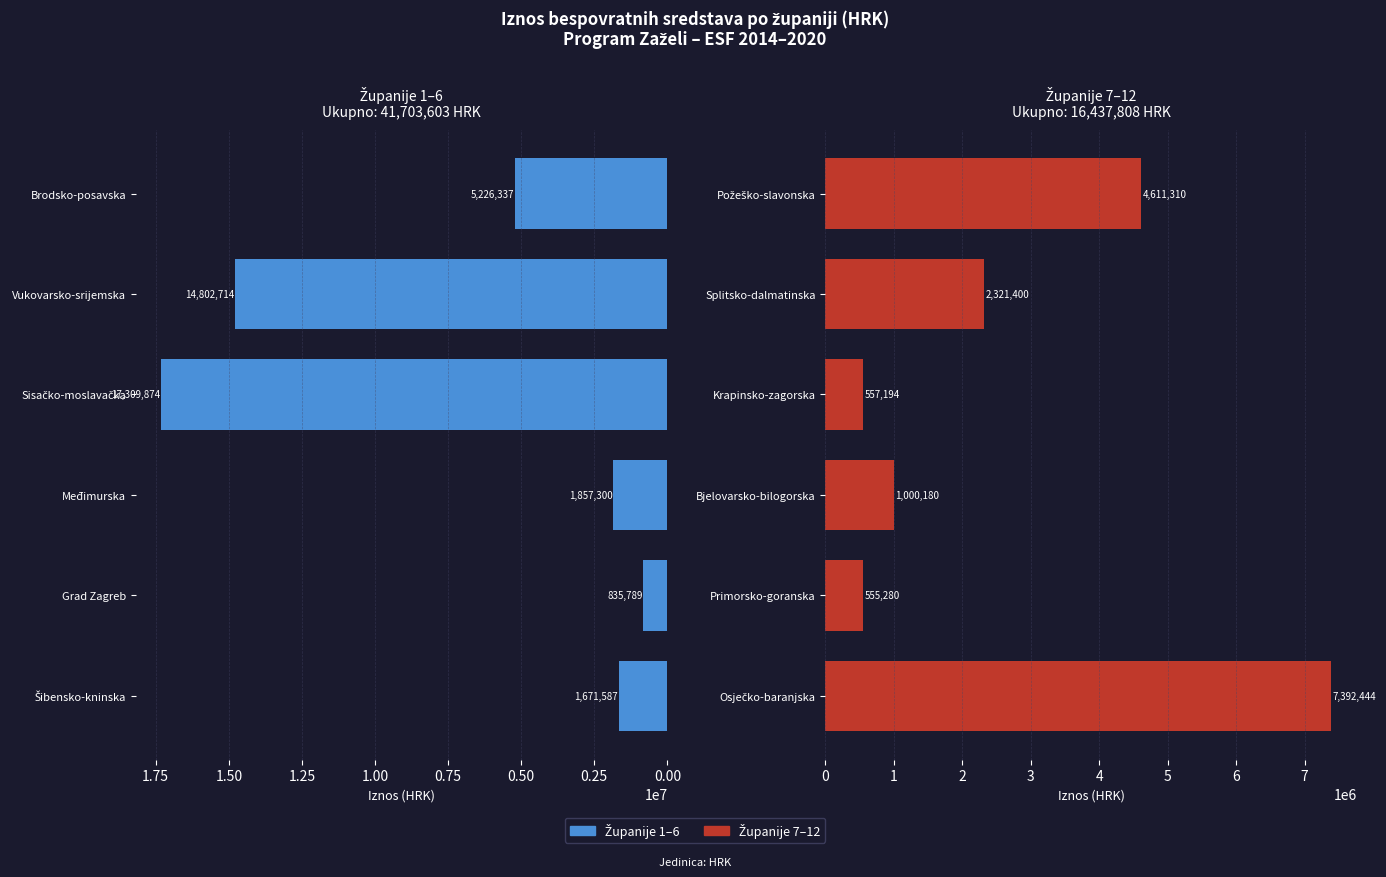

How many bars are there in total?

12